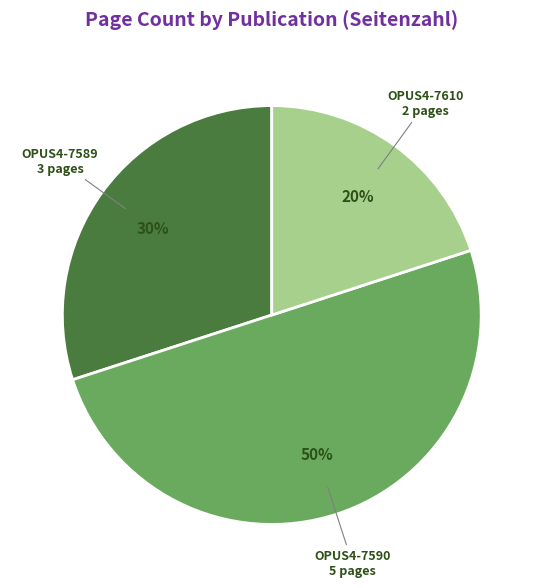

To the nearest percent, what portion does OPUS4-7590 represent?

50%